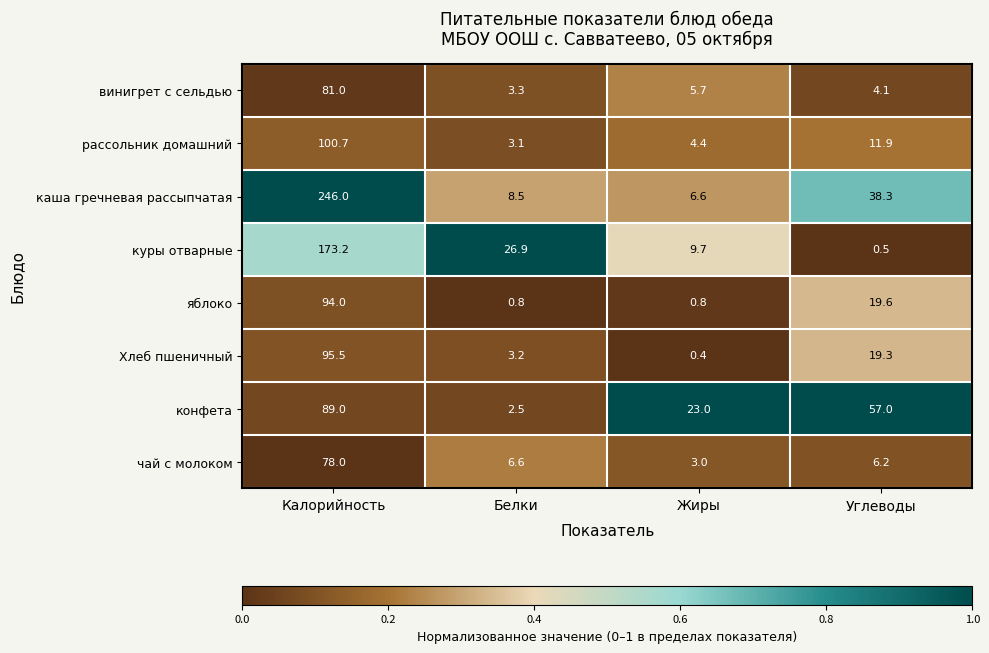

Count the number of categories in the chart.

4